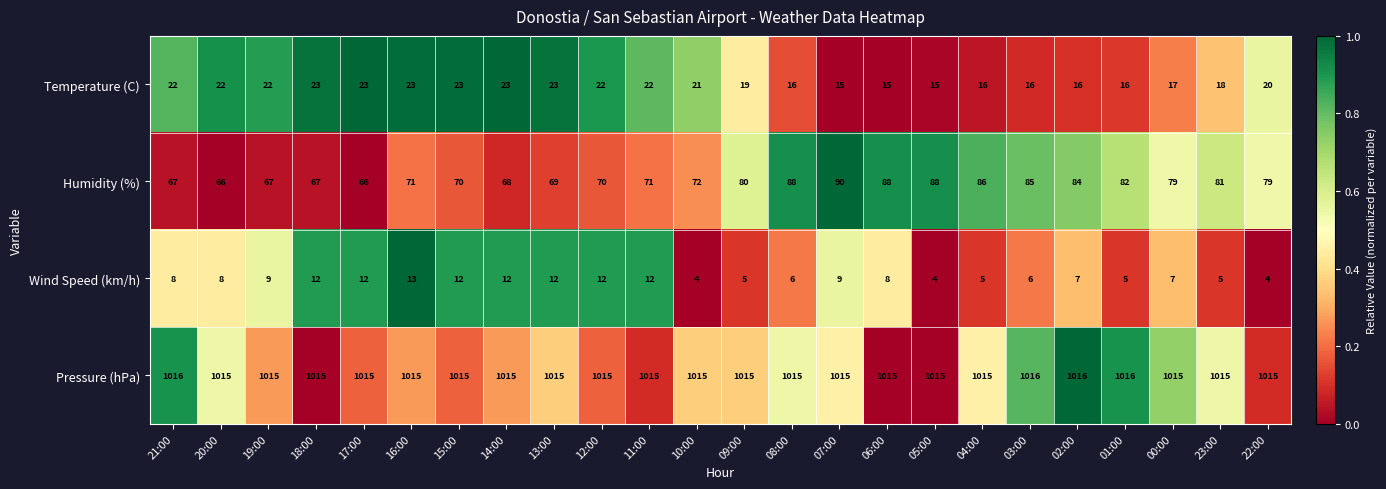

What is the highest value of the Temperature (C) series?

23